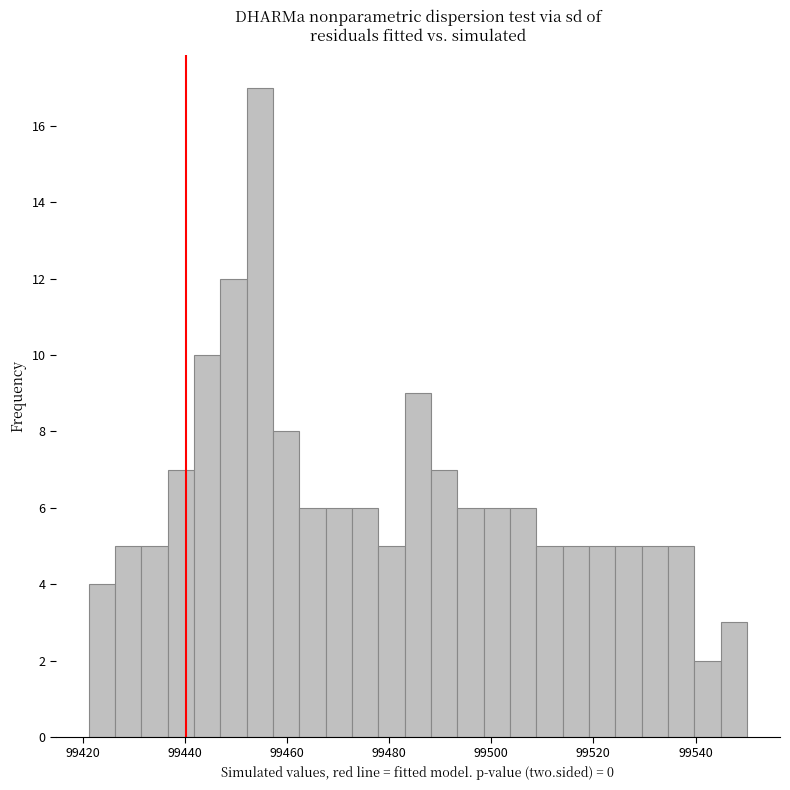

Read against the x-axis, roughly where is the centre of the tallest bar?

99454